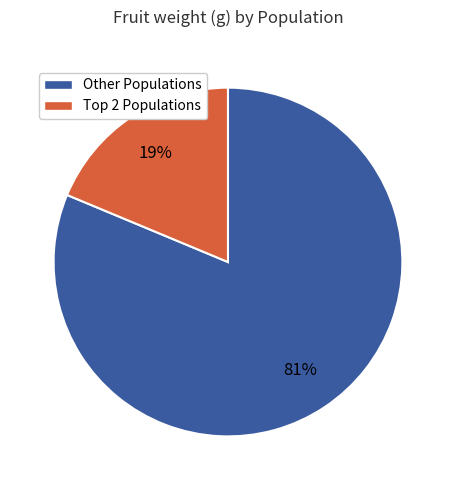

How many slices are in this pie chart?

2